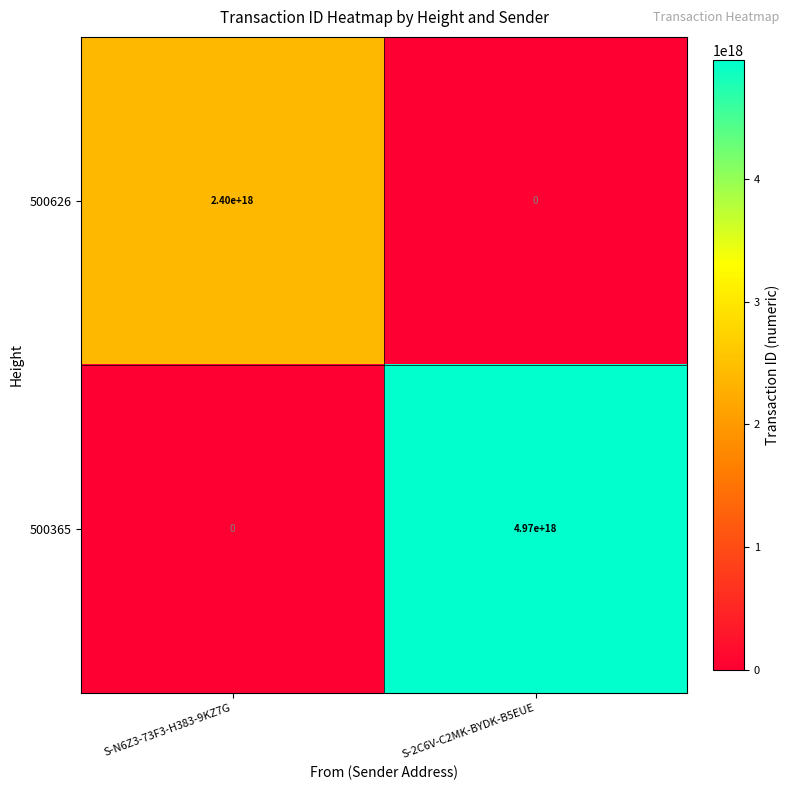

Which series has the largest range (max minus min)?

500365